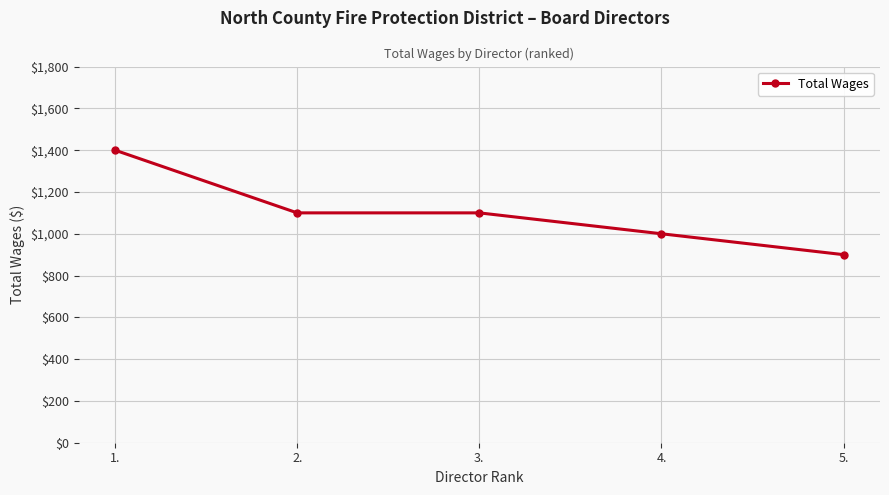

The value at 2. is 1714. True or false?

False